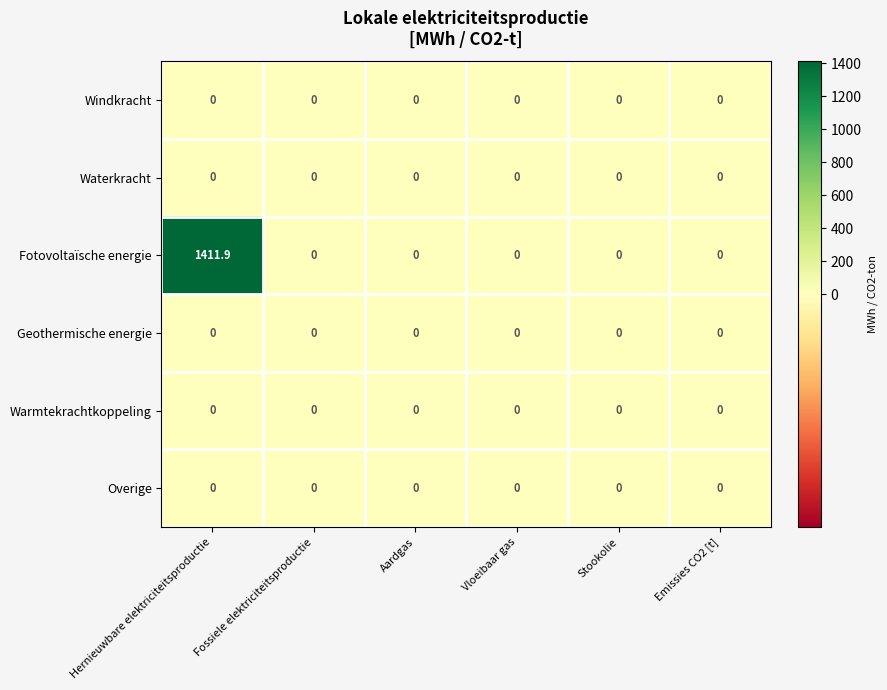

At which category is the sum across all series the highest?

Hernieuwbare elektriciteitsproductie